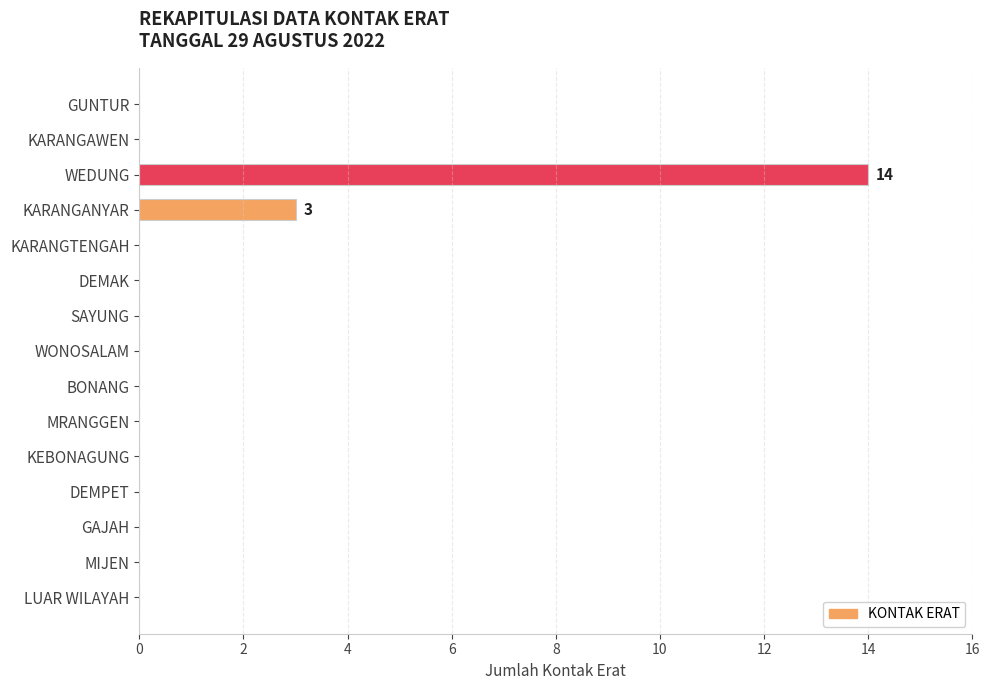

At which label is the value closest to 7?

KARANGANYAR